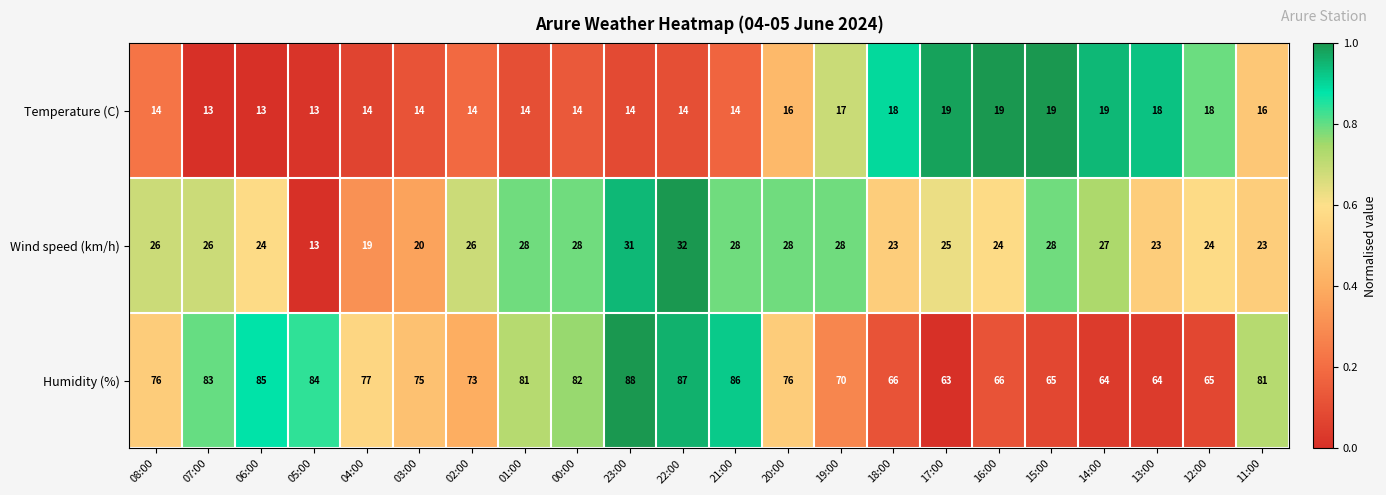

What is the difference between the maximum and minimum values in the Humidity (%) series?

25